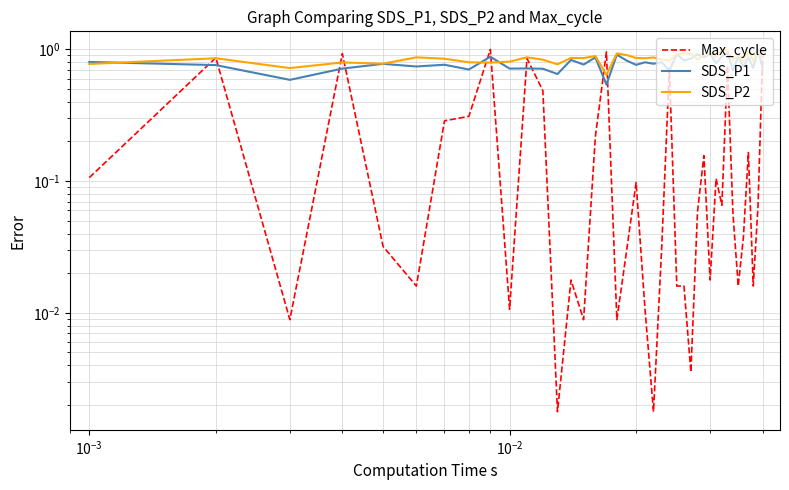

The SDS_P2 series shows 0.3 at 17. True or false?

False